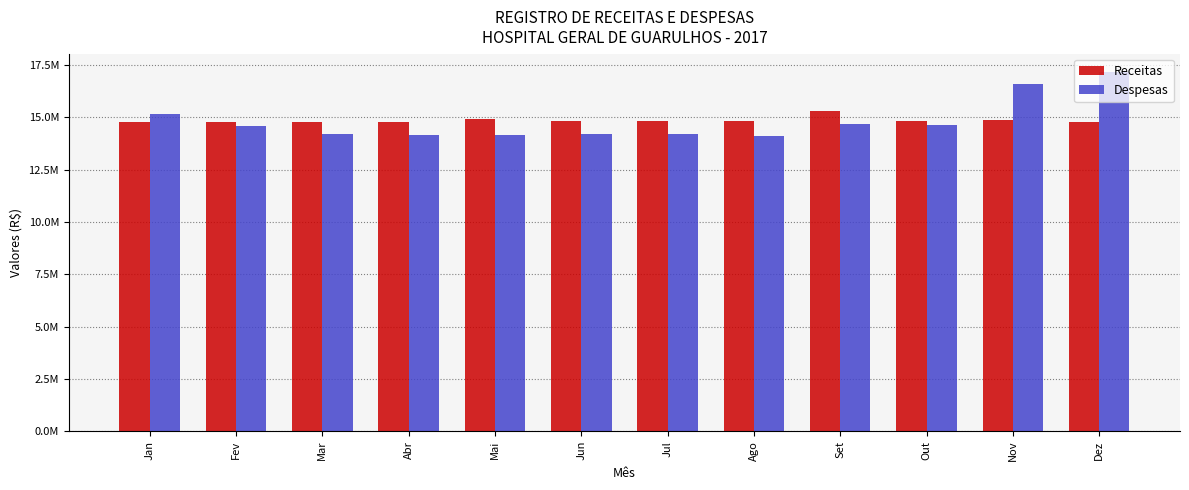

Reading right to left, transcribe all the data shown in this chart.

Receitas: 14792893.2	14843661.8	14815160.2	15300316.5	14806166.5	14805107.8	14794951.8	14902021.7	14785976.1	14789715.0	14782758.9	14786212.2
Despesas: 17173975.2	16577866.7	14632240.8	14688634.7	14104769.4	14211132.0	14189717.3	14172145.7	14152448.7	14175997.7	14558349.0	15160091.4